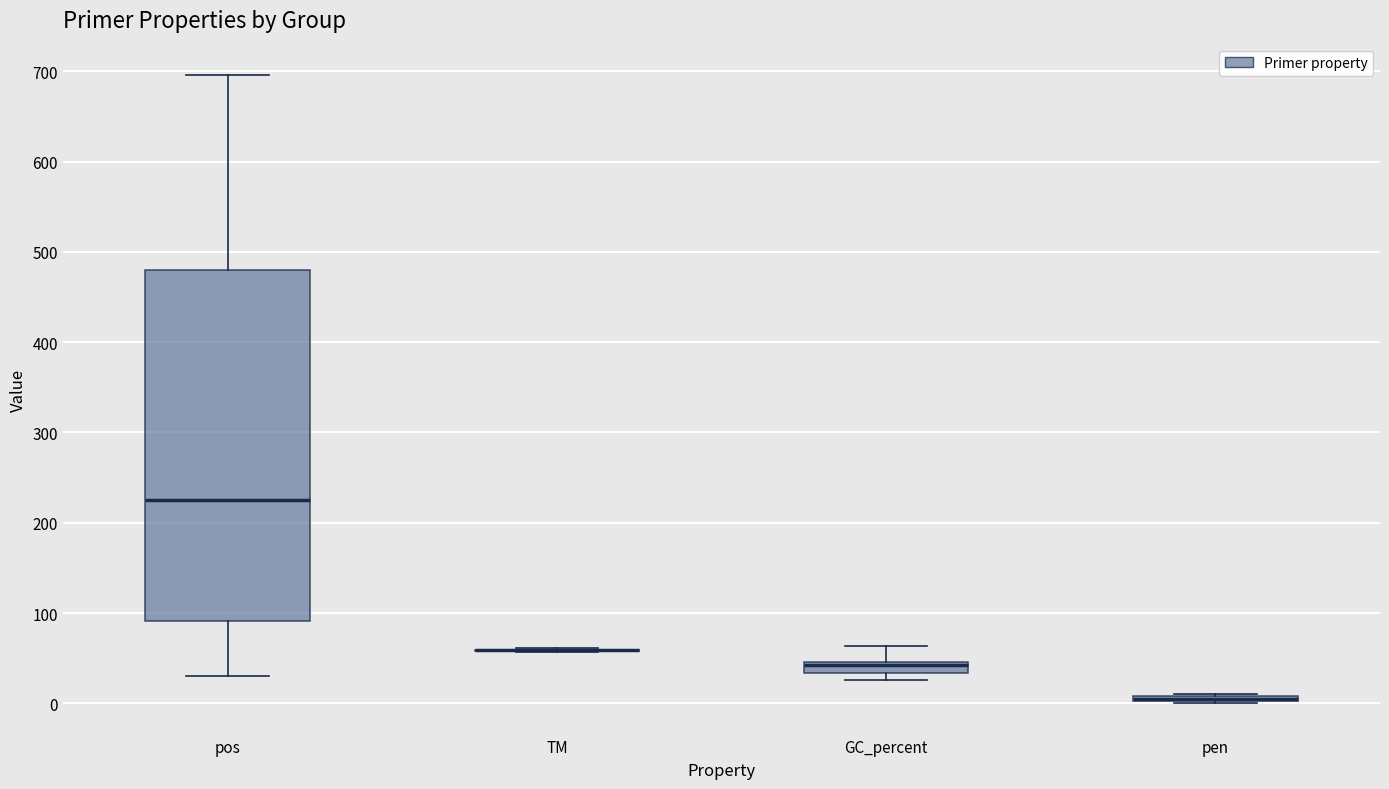

Which box is the tallest, from its lower edge to its upper edge?

pos